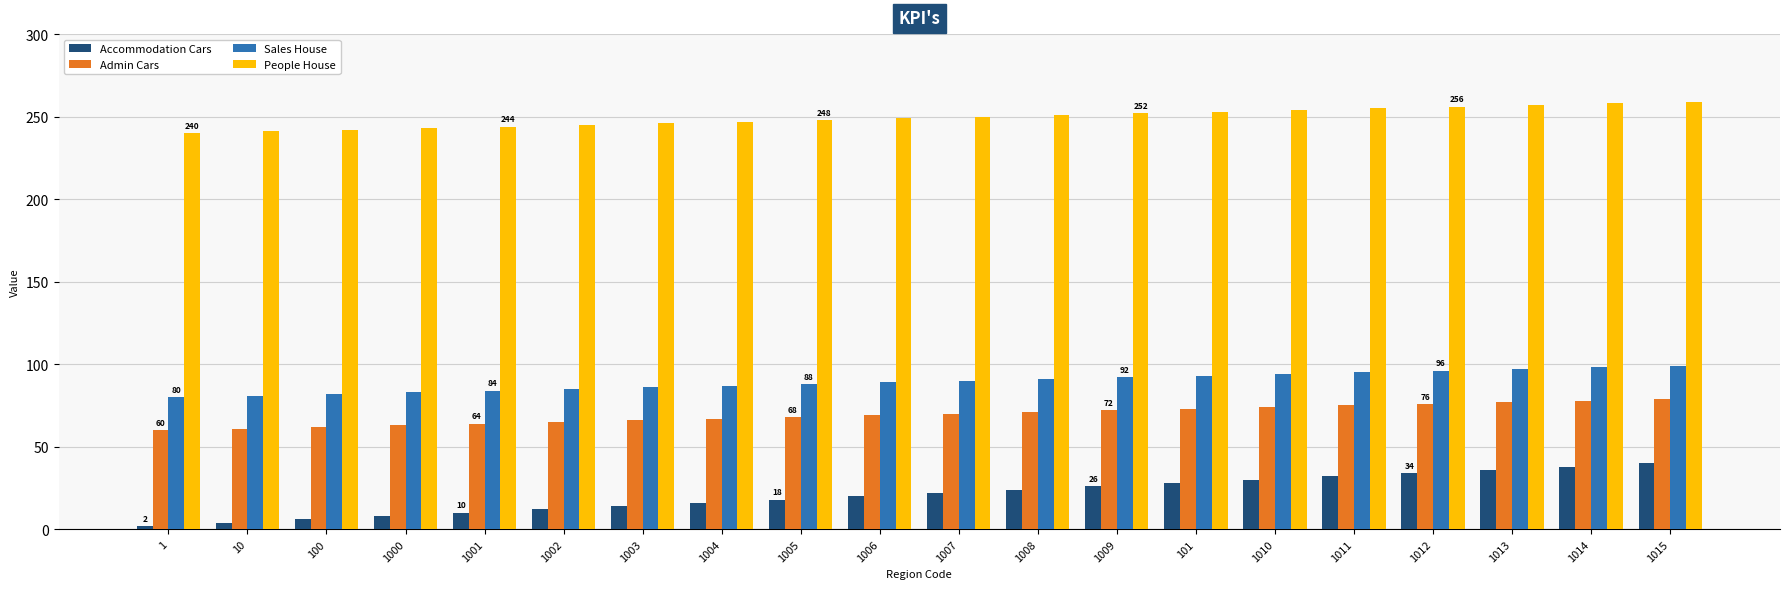

How many groups of bars are there?

20